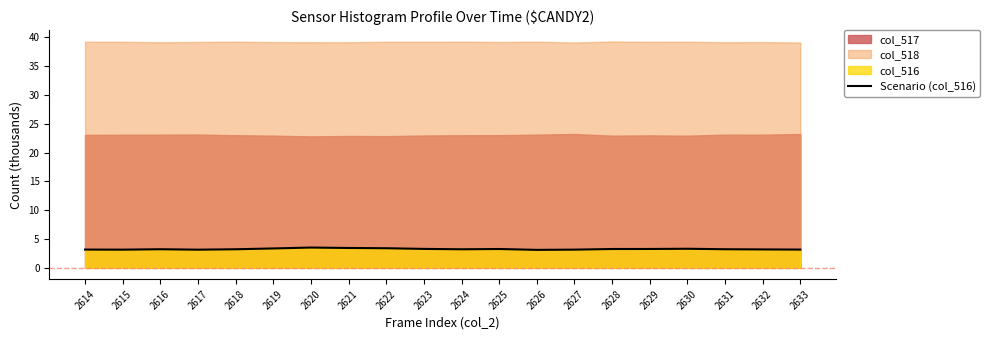

Is it true that the value at 2631 is 3.2?

True